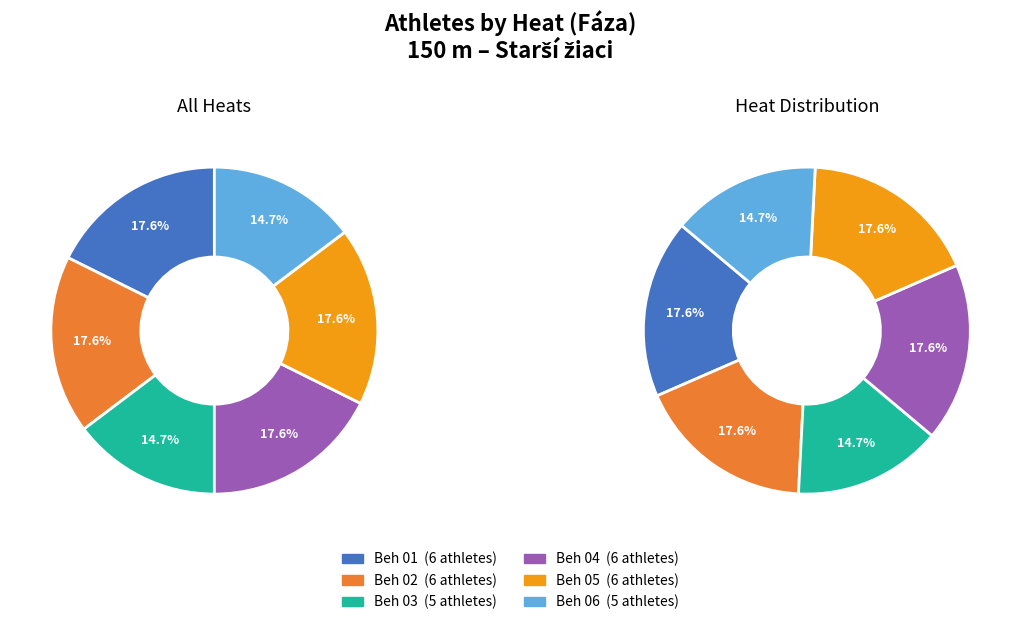

To the nearest percent, what portion does Beh 06 represent?

15%